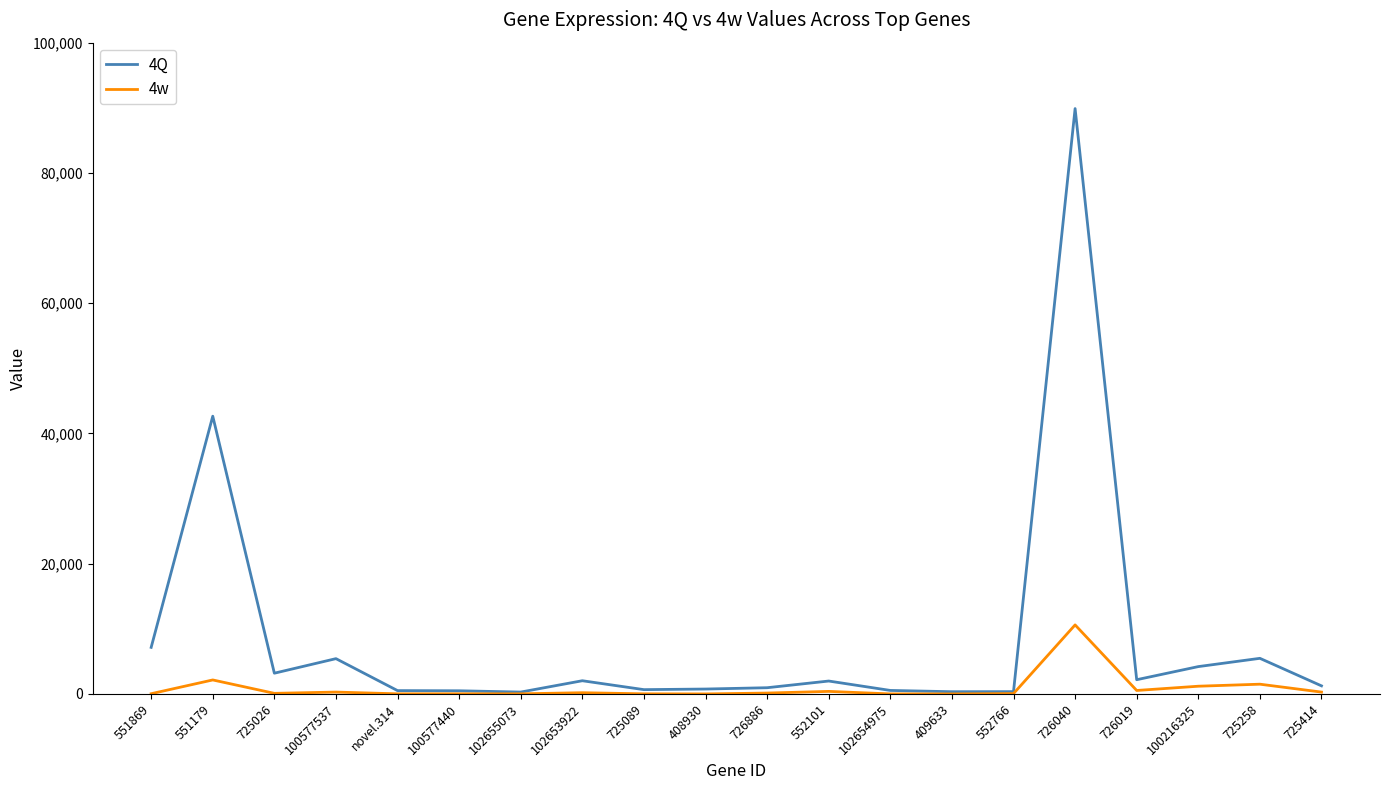

What is the greatest value displayed?

89879.8